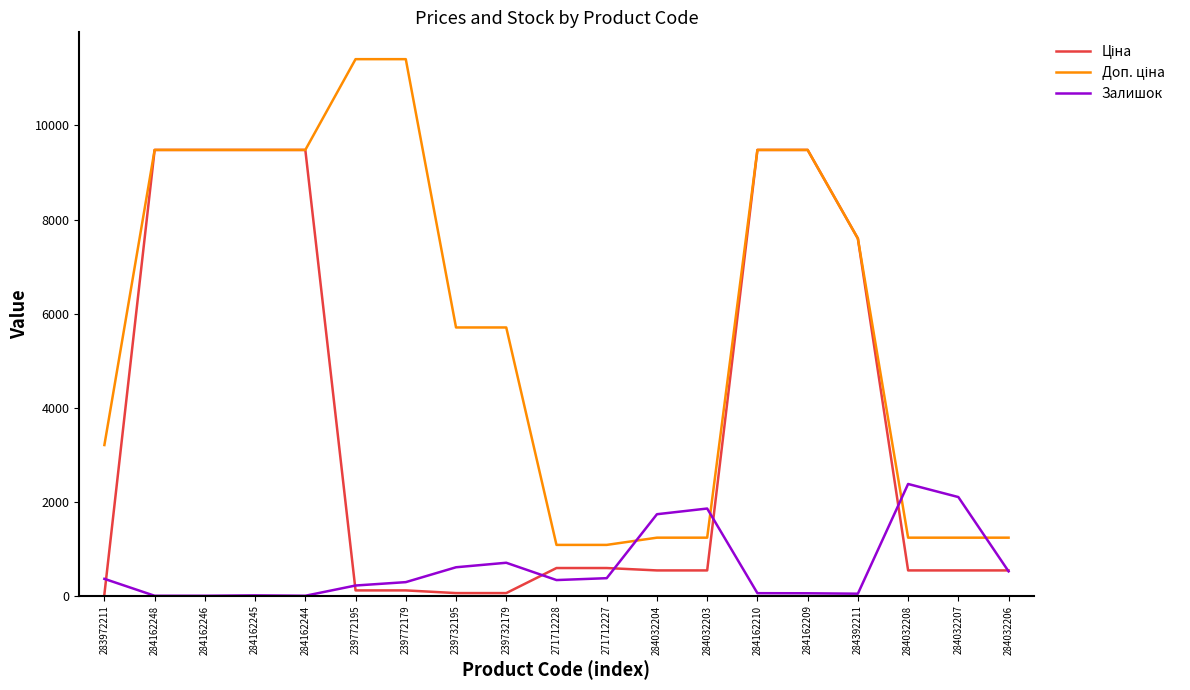

True or false: Залишок has a value of 444.0 at 284032203.

False